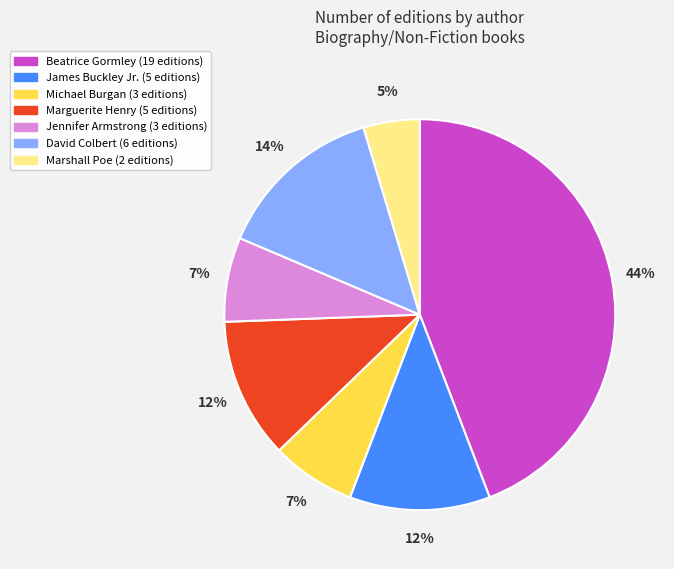

Count the number of slices in the pie.

7